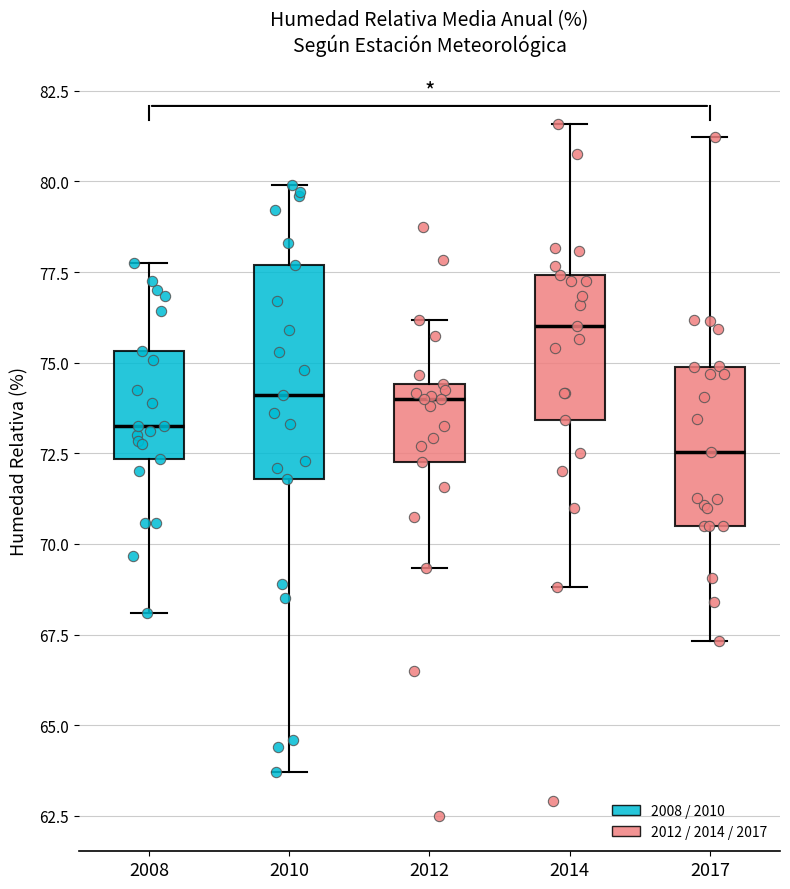

Reading left to right, transcribe this box plot: for each box, give where its median line is, the range the box spans, and where its two whiskers end, as read against the y-axis. The values are not printed on the chart, so give them approximately, as read against the axis.

2008: median 73.5, box 72.5 to 75.5, whiskers 68.0 to 78.0
2010: median 74.0, box 72.0 to 77.5, whiskers 63.5 to 80.0
2012: median 74.0, box 72.5 to 74.5, whiskers 69.5 to 76.0
2014: median 76.0, box 73.5 to 77.5, whiskers 69.0 to 81.5
2017: median 72.5, box 70.5 to 75.0, whiskers 67.5 to 81.0